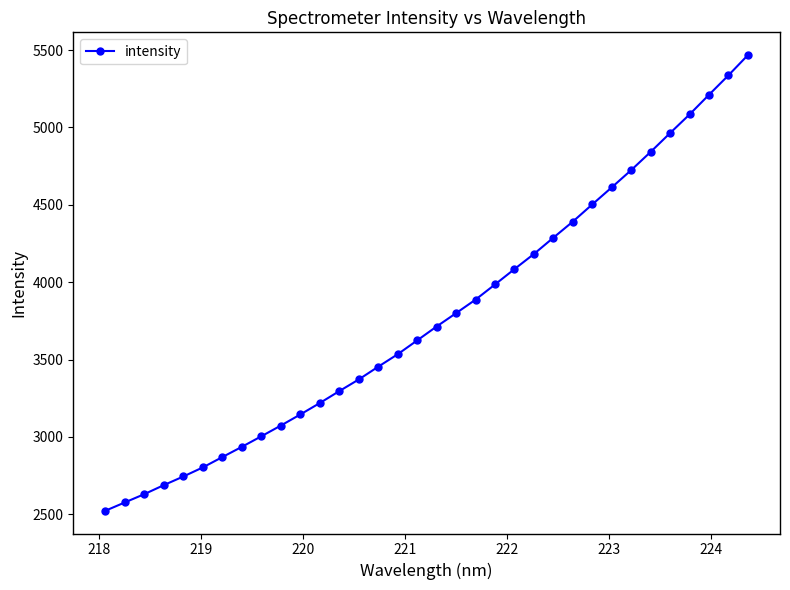

How many distinct data groups are displayed?

1